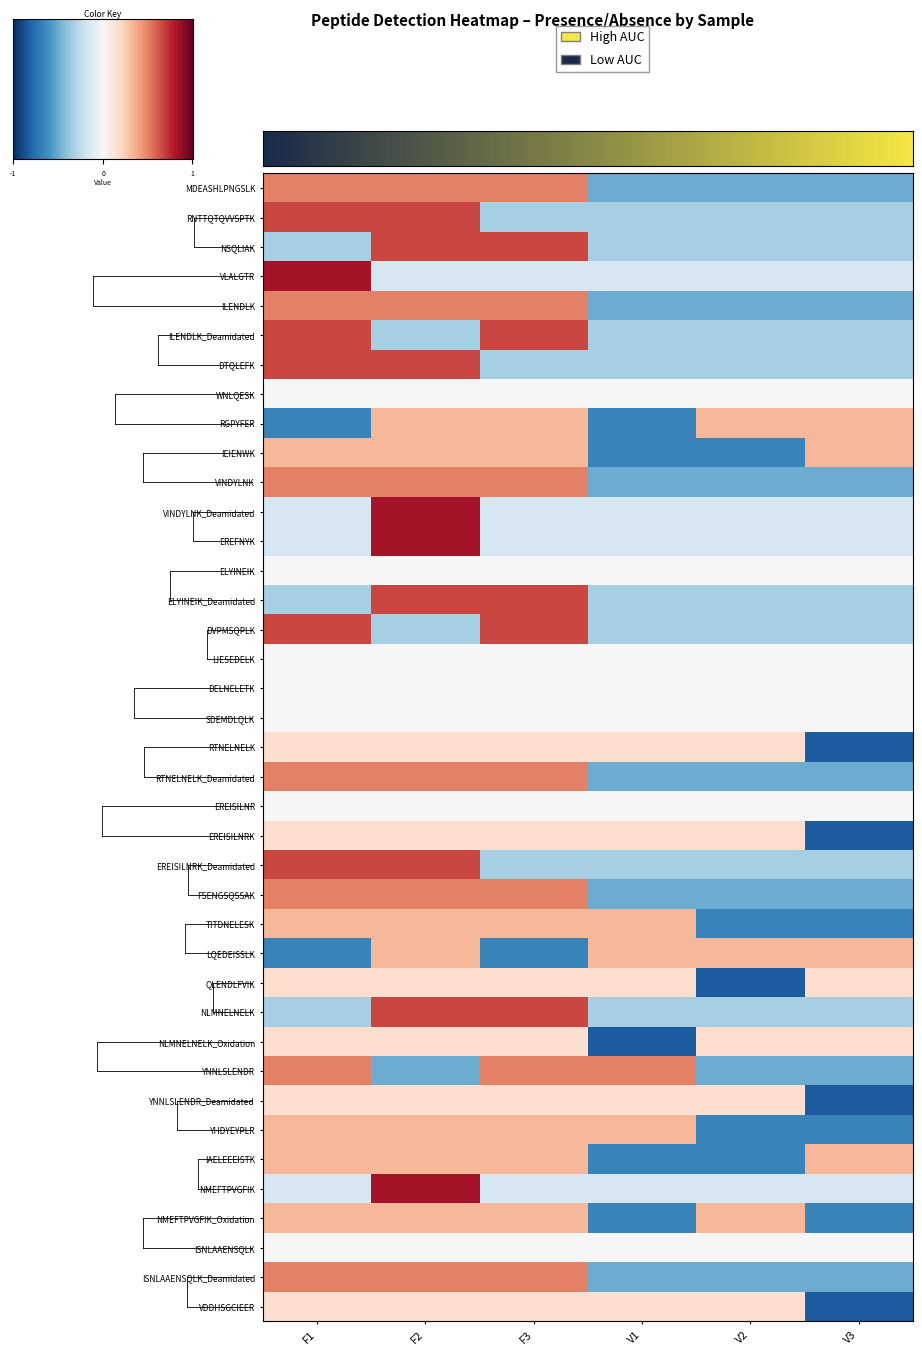

Where is VINDYLNK nearest to the value 0?

F1